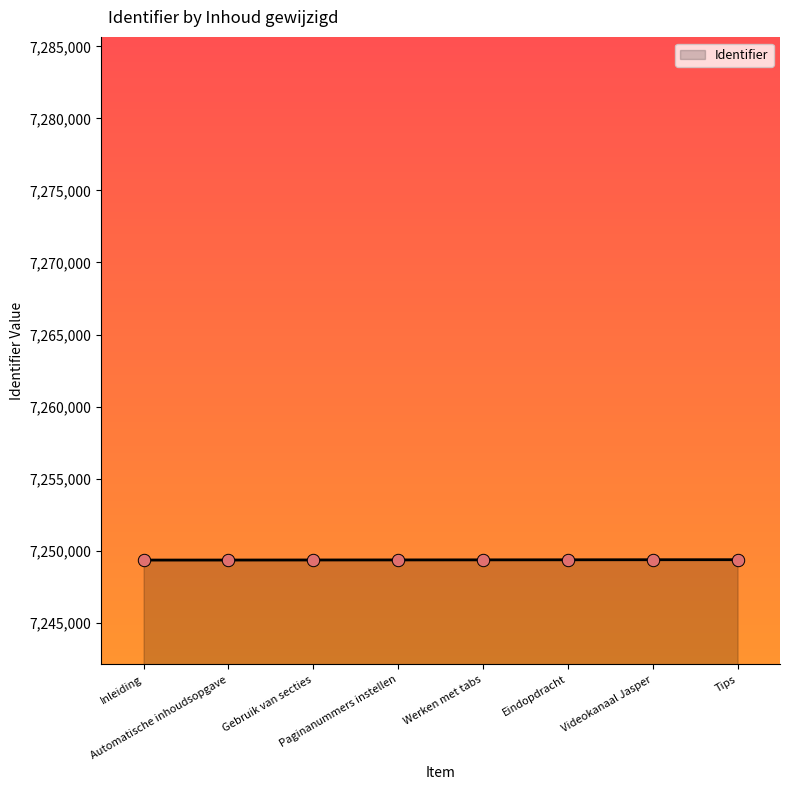

What is the ratio of the value at Automatische inhoudsopgave to the value at Eindopdracht?

1.0